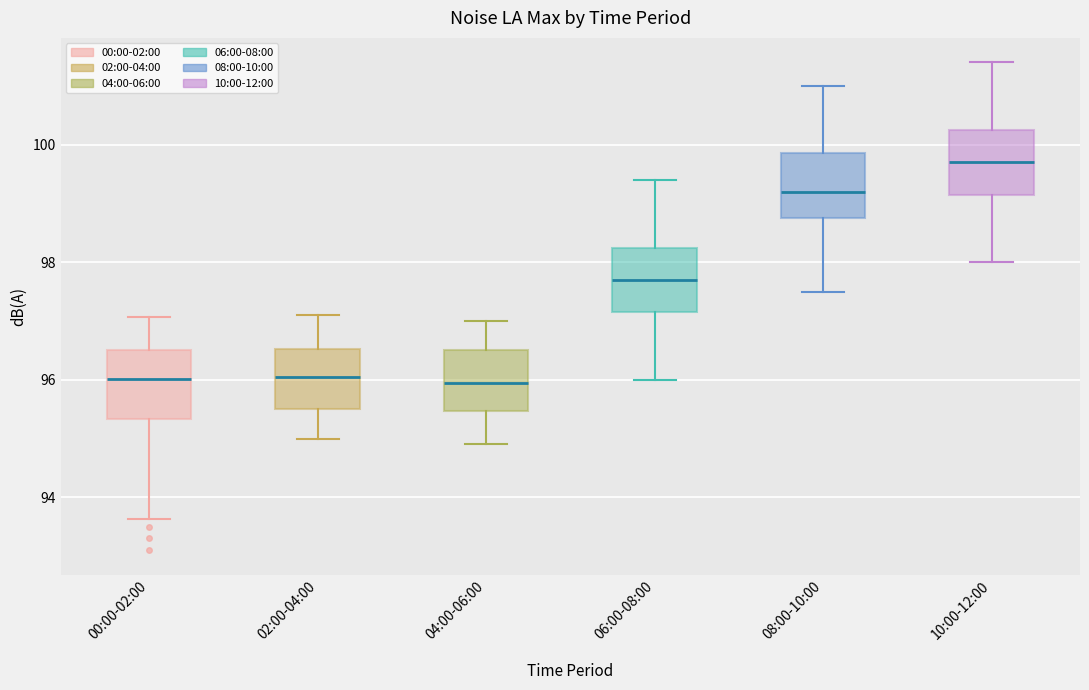

Reading left to right, read every box against the y-axis: the position of its median line, the range the box covers, and the ends of its whiskers. The values are not printed on the chart, so give them approximately, as read against the axis.

00:00-02:00: median 96.0, box 95.4 to 96.6, whiskers 93.6 to 97.0
02:00-04:00: median 96.0, box 95.6 to 96.6, whiskers 95.0 to 97.2
04:00-06:00: median 96.0, box 95.4 to 96.6, whiskers 95.0 to 97.0
06:00-08:00: median 97.8, box 97.2 to 98.2, whiskers 96.0 to 99.4
08:00-10:00: median 99.2, box 98.8 to 99.8, whiskers 97.6 to 101.0
10:00-12:00: median 99.8, box 99.2 to 100.2, whiskers 98.0 to 101.4